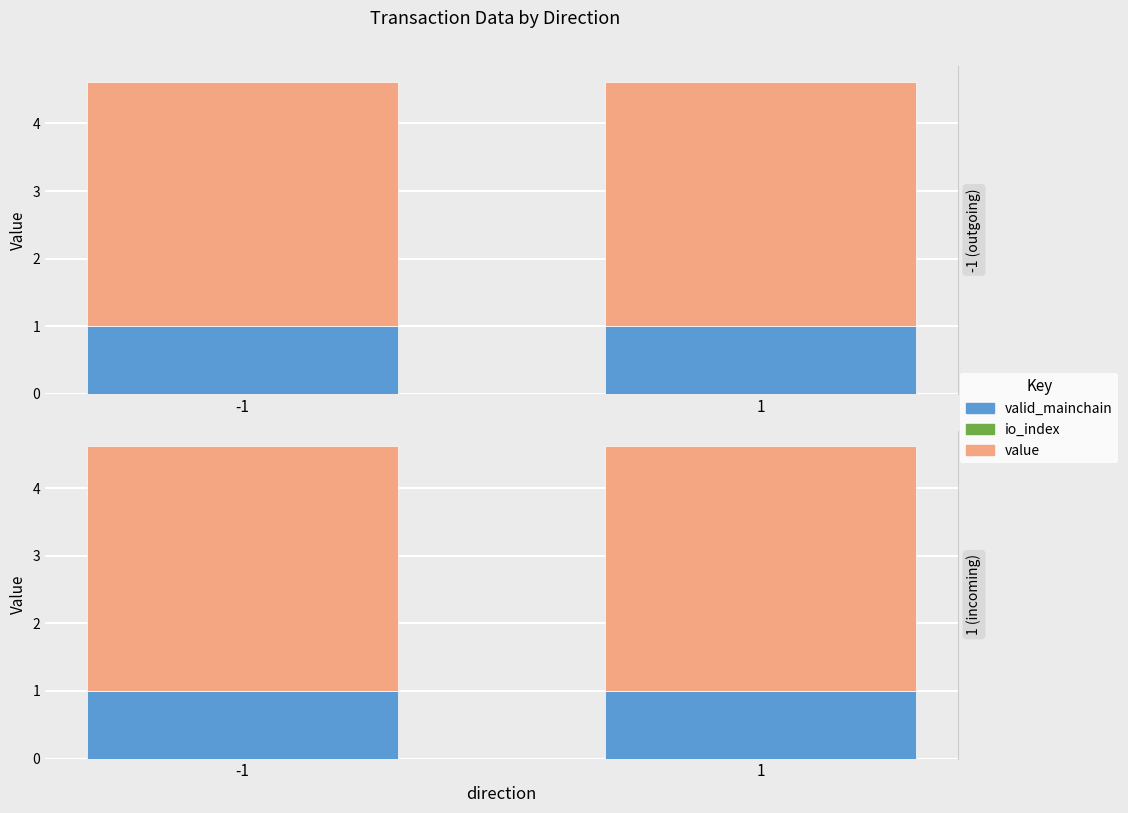

Which label corresponds to the largest value in the chart?

-1